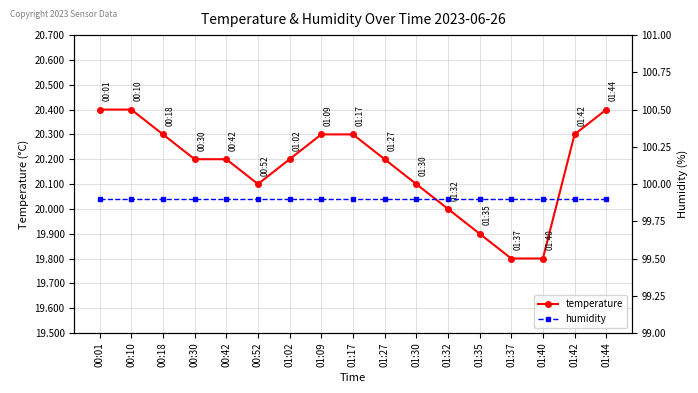

What is the lowest value of the humidity series?

99.9